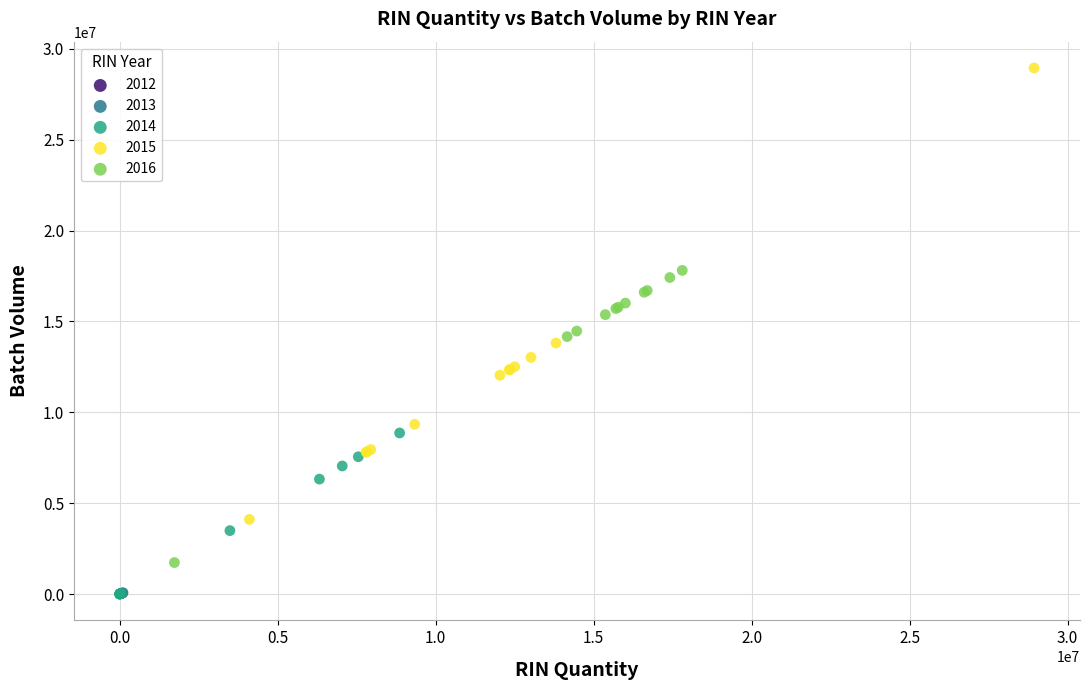

Which series reaches the maximum Y coordinate?

2015